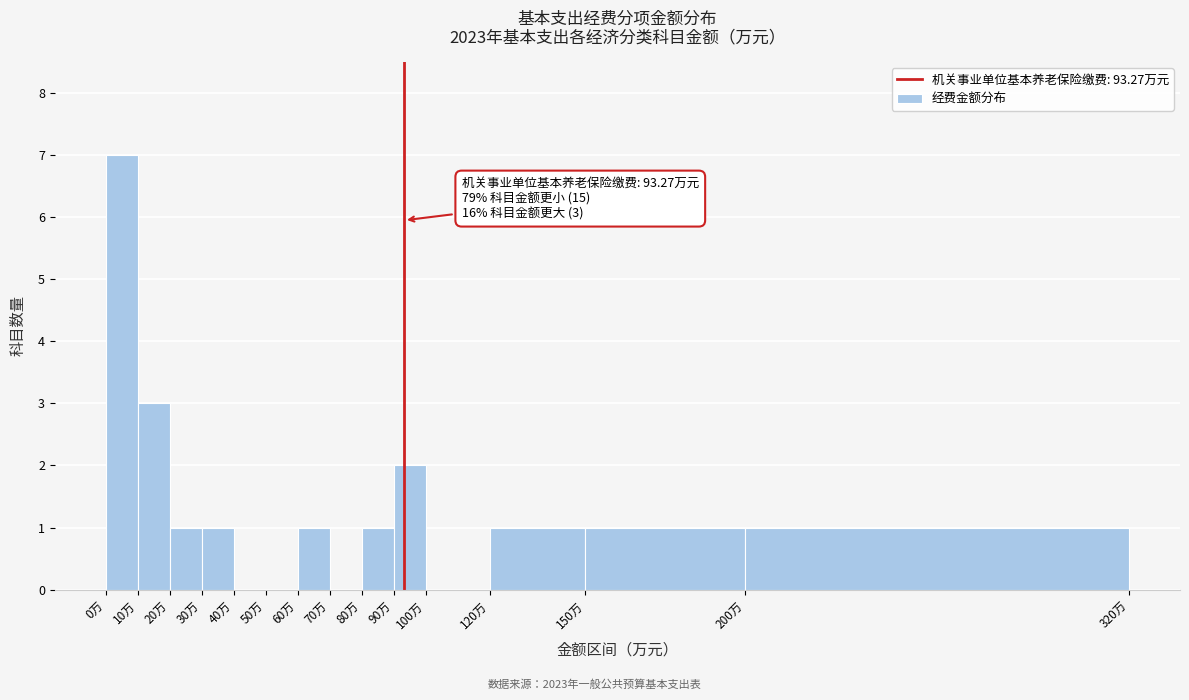

Which range on the x-axis has the tallest bar?

0 to 10